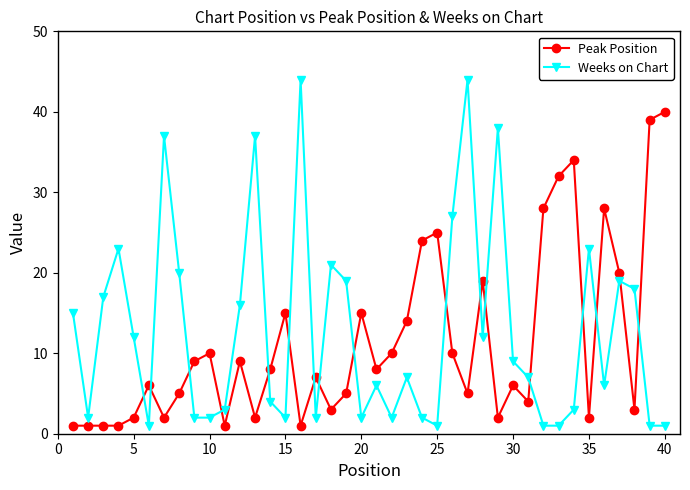

Rank the series by their maximum value, from lowest to highest.

Peak Position, Weeks on Chart